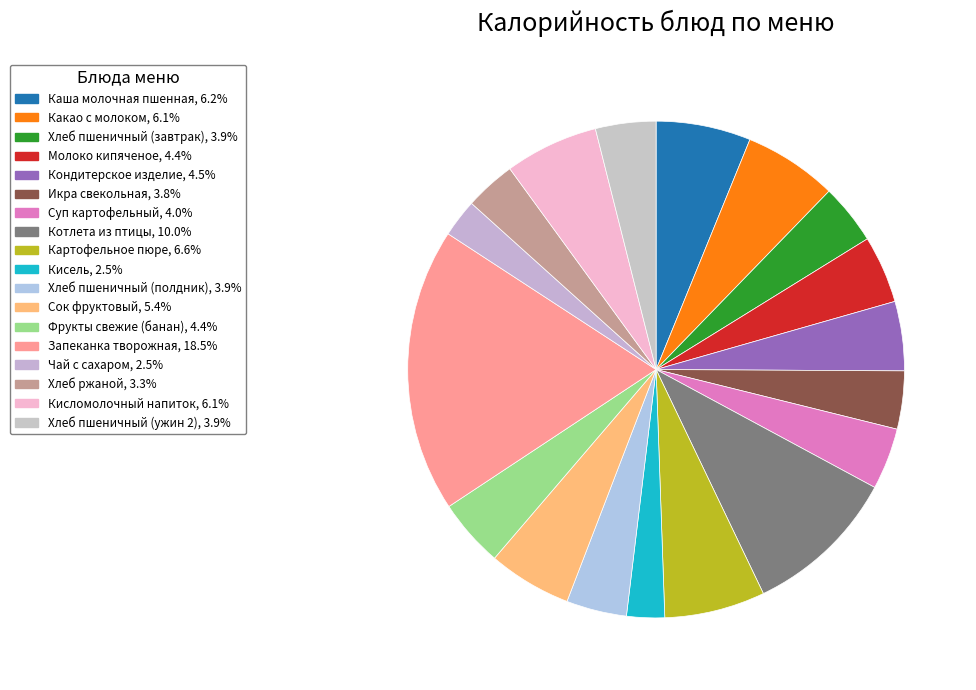

Which category has the smallest portion of the pie?

Кисель